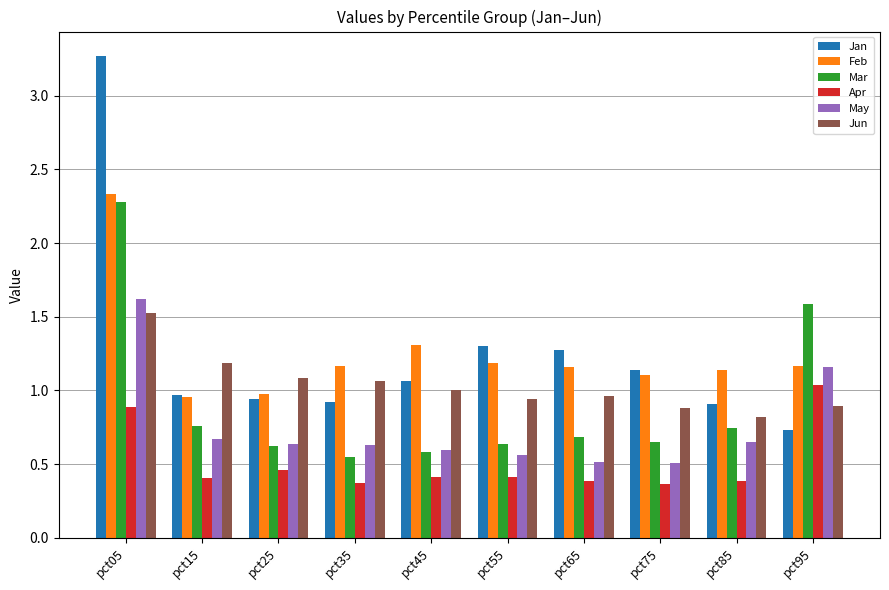

How many groups of bars are there?

10